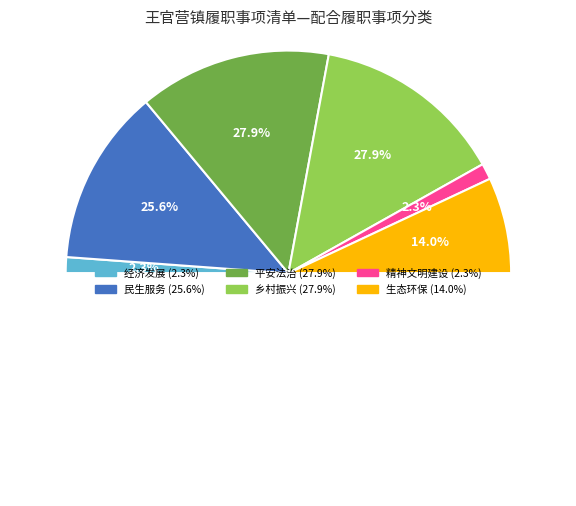

Which category has the biggest portion of the pie?

平安法治